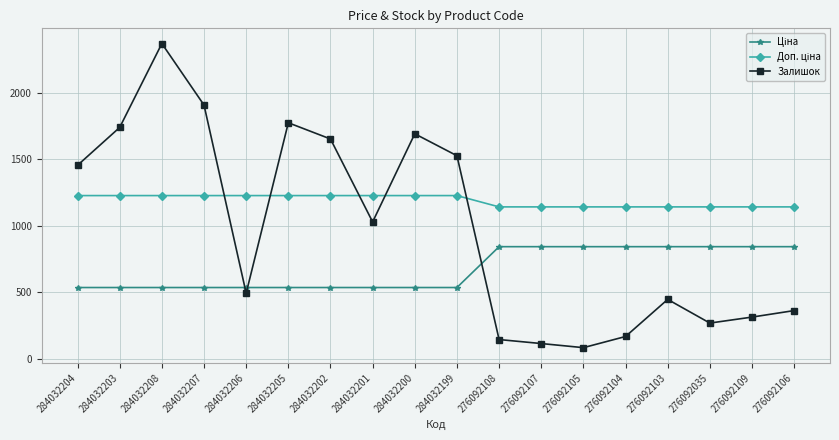

What is the total value across all series at 276092104?

2151.8